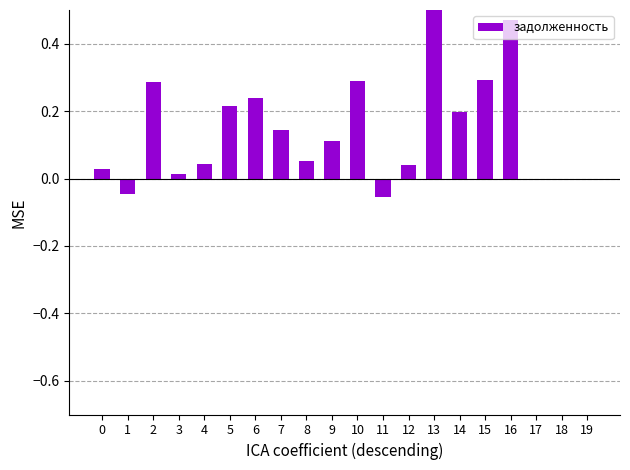

How many series are shown in this chart?

1